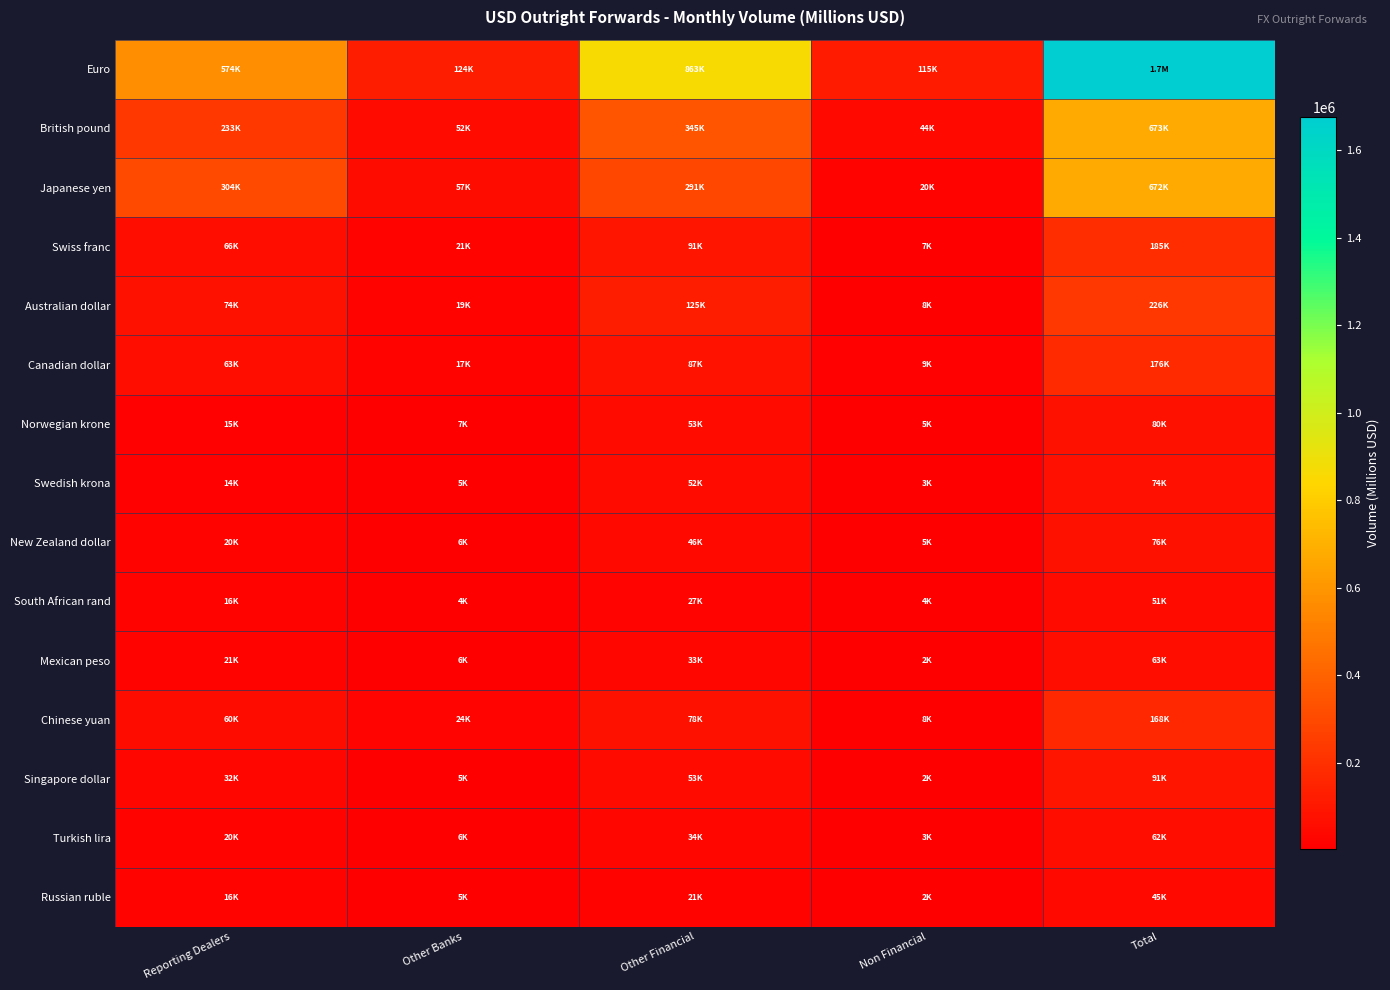

Between Other Financial and Non Financial, which series saw the biggest shift?

Euro